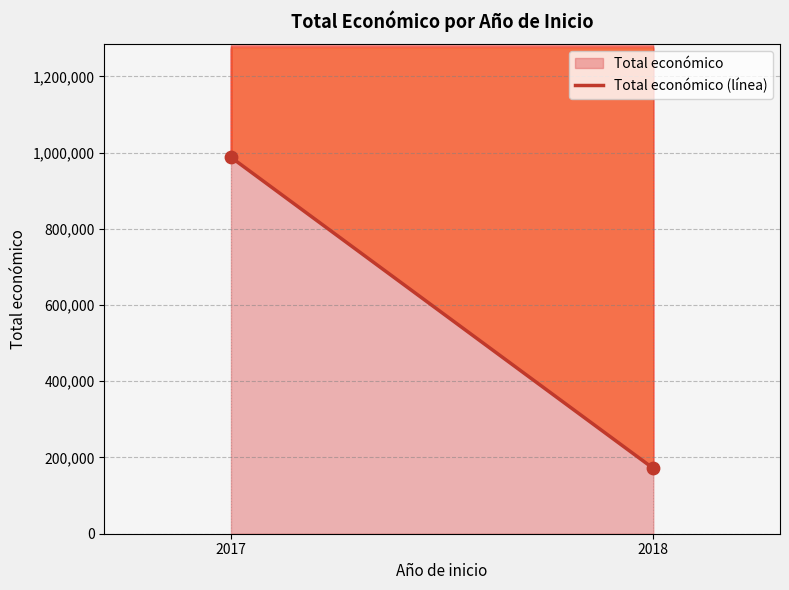

What is the average Y value?

579537